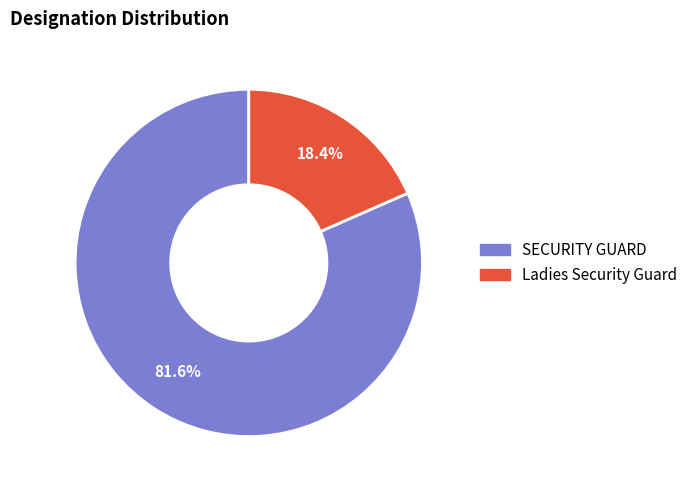

Do Ladies Security Guard and SECURITY GUARD together represent more than half of the pie?

Yes